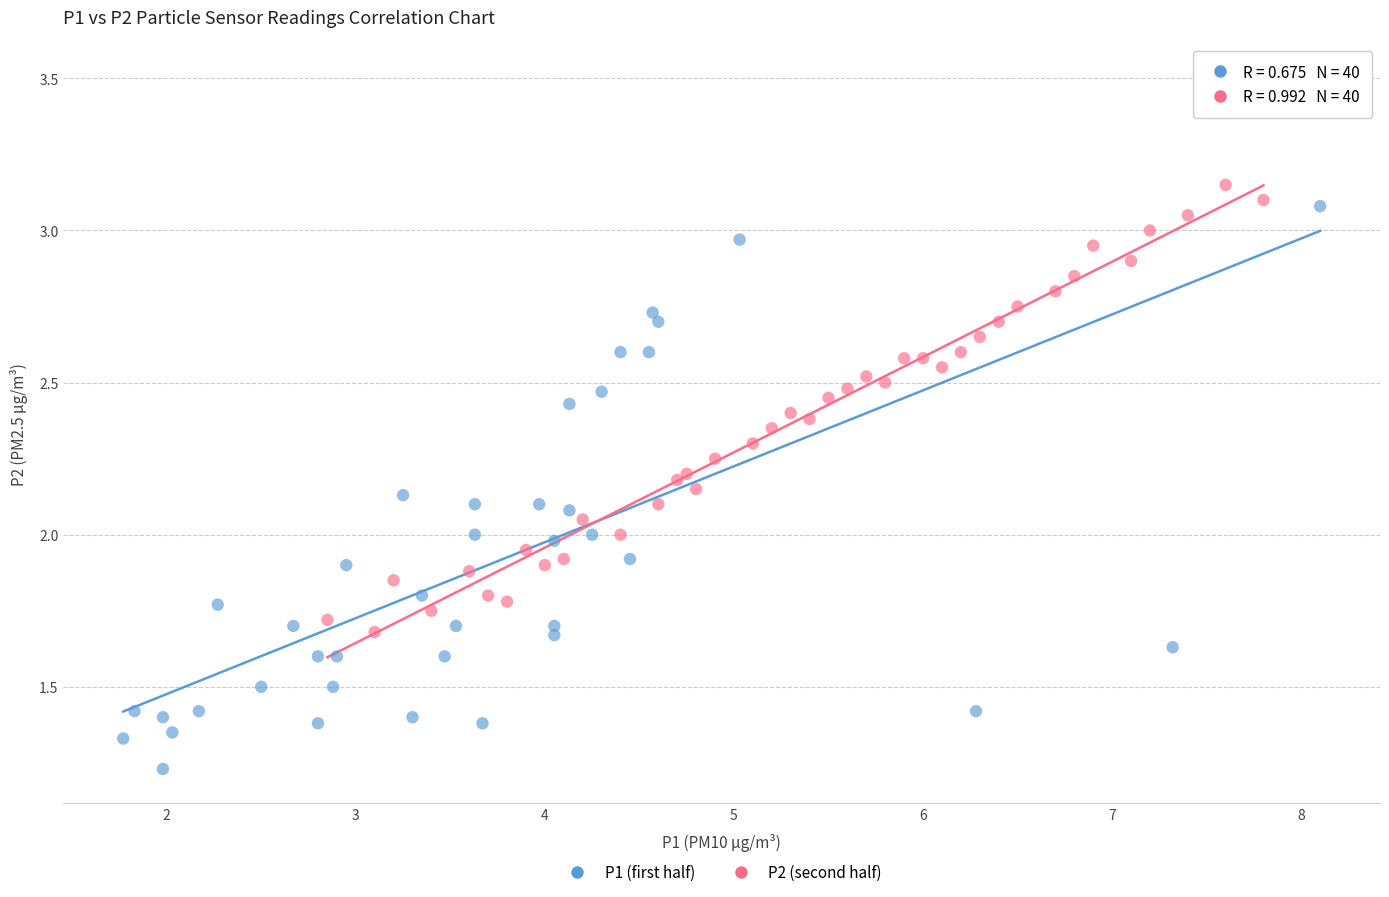

Which series contains the lowest Y value?

P1 (first half)